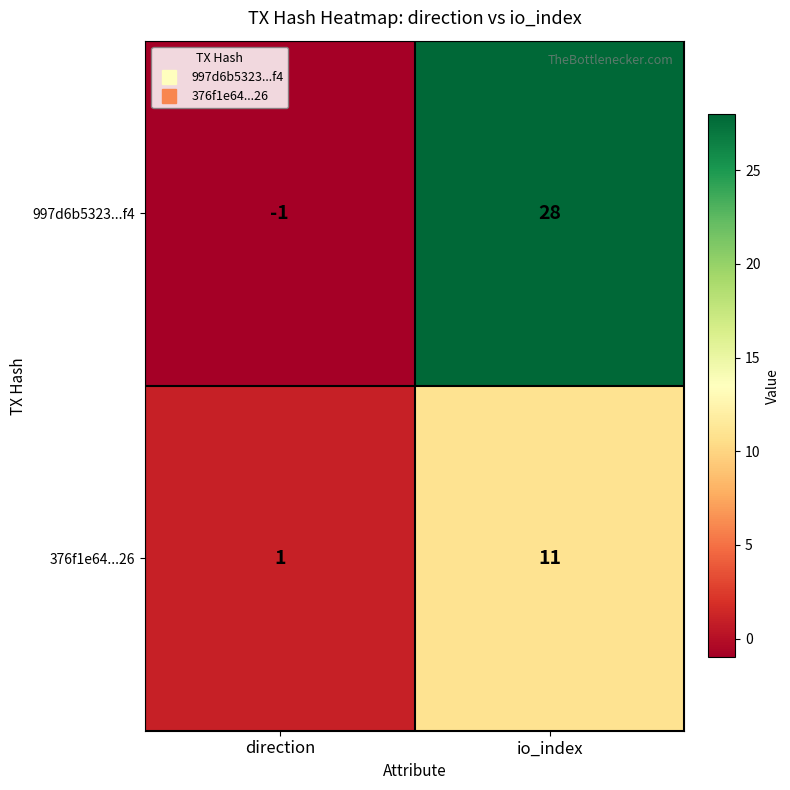

Where is 997d6b5323...f4 nearest to the value 13?

direction